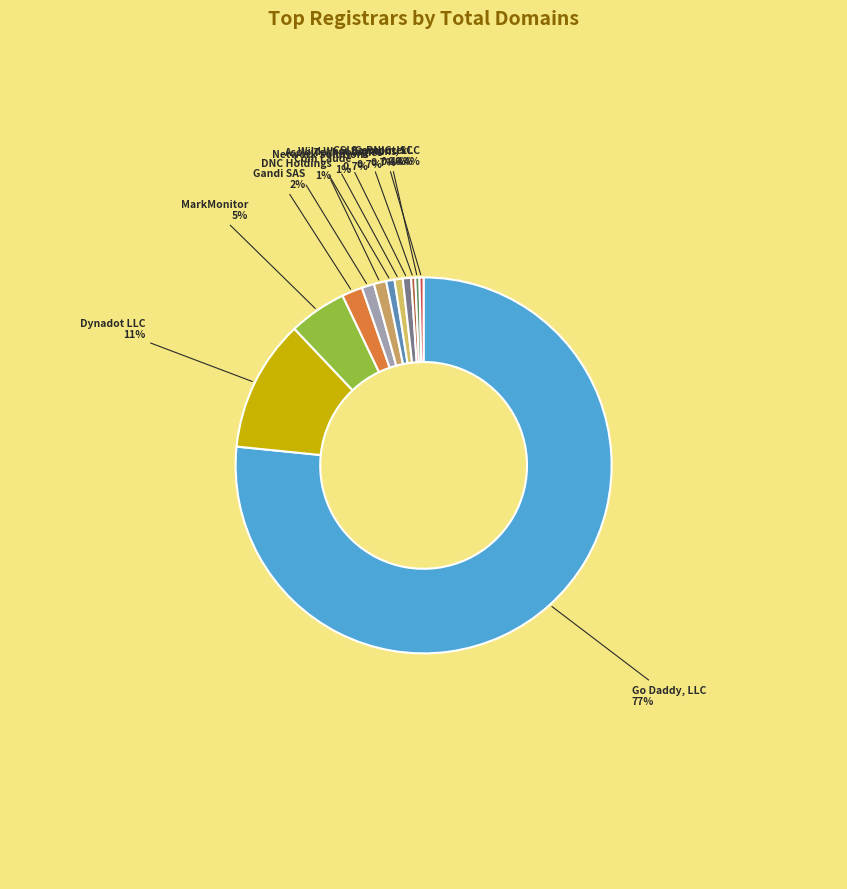

Do Com Laude and Ascio Technologies together represent more than half of the pie?

No